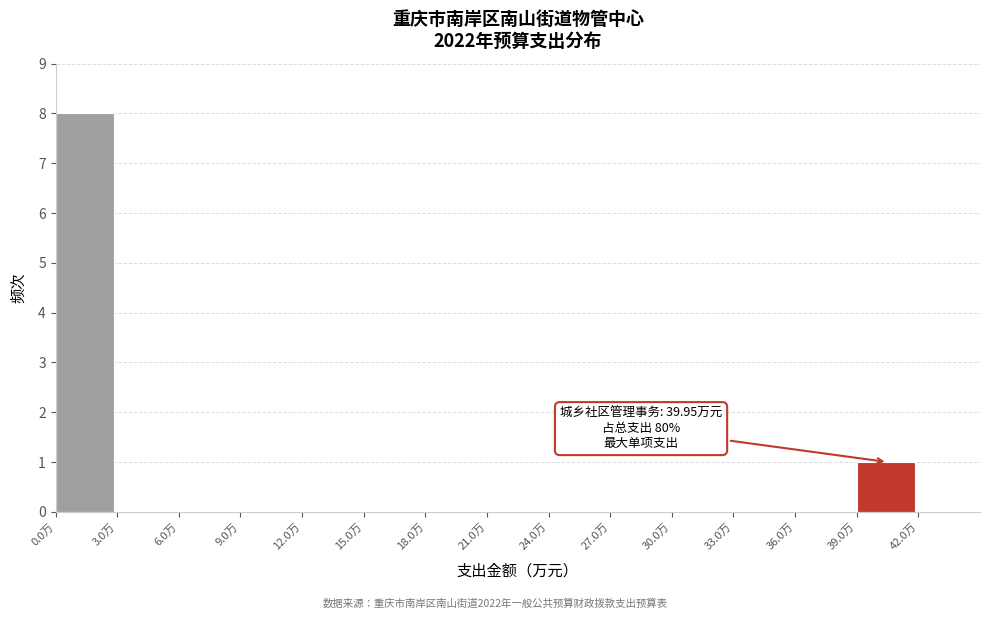

Over which range of the x-axis is the bar tallest?

0 to 3